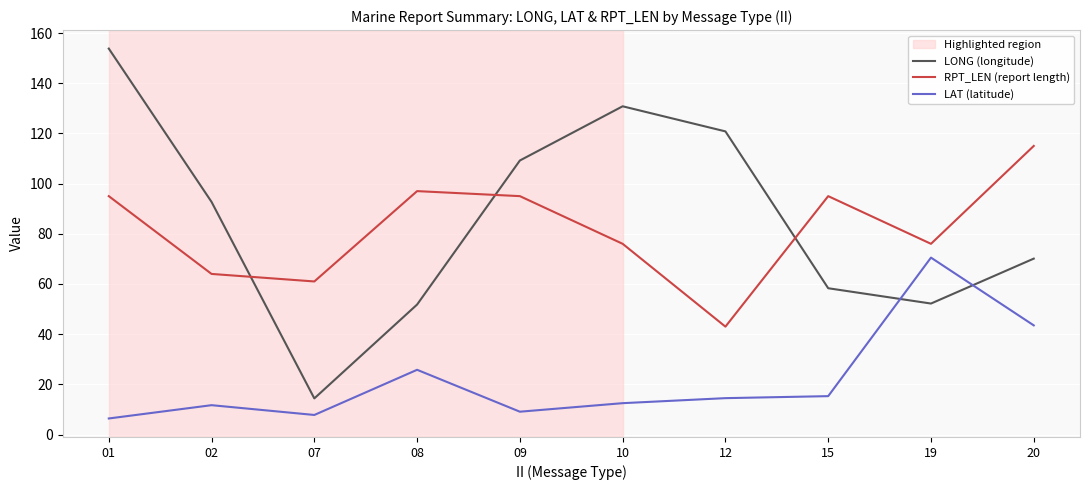

Rank the series by their maximum value, from highest to lowest.

LONG (longitude), RPT_LEN (report length), LAT (latitude)